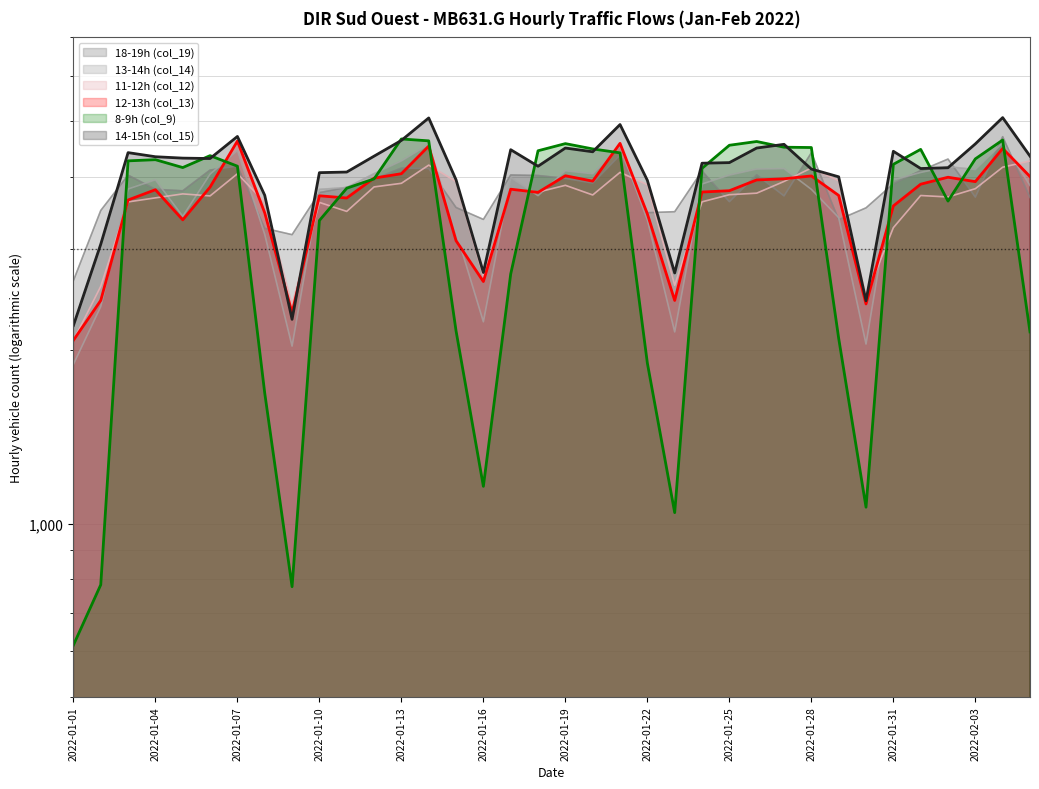

What is the maximum value shown in the chart?

5078